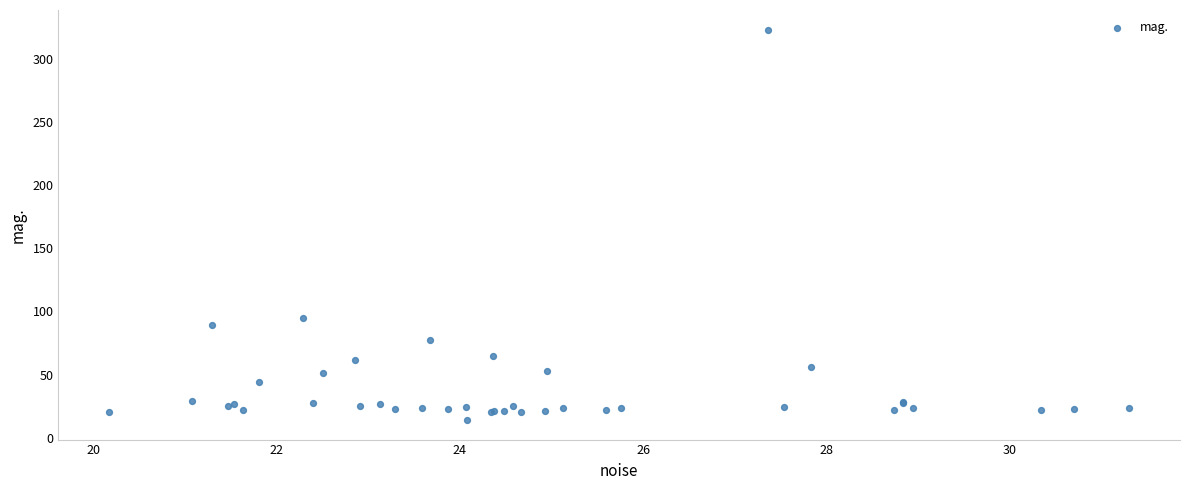

What Y value in the scatter plot is closest to 168?

94.6